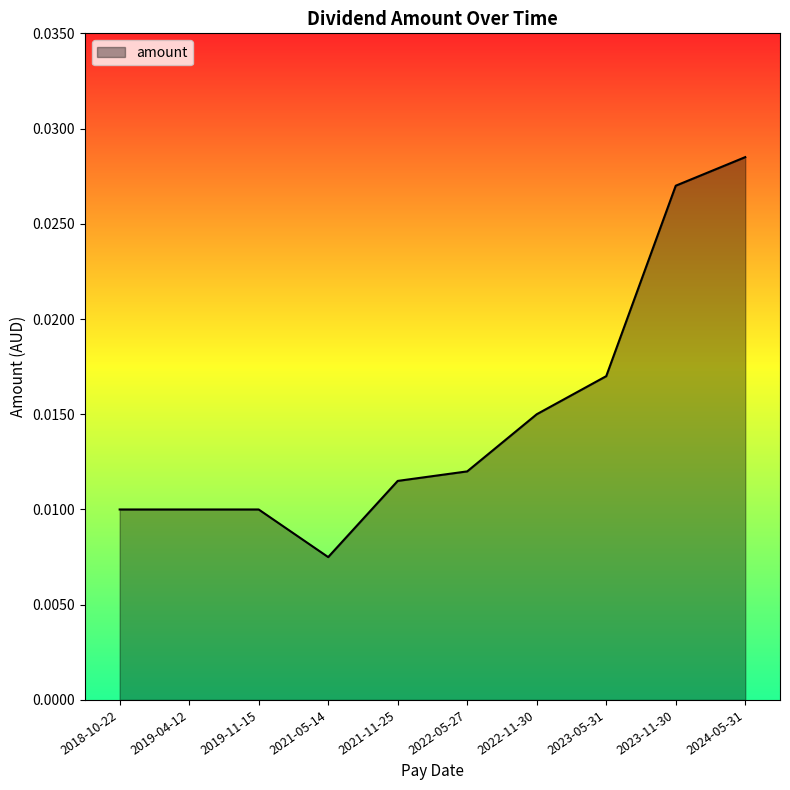

How many lines are shown in the chart?

1